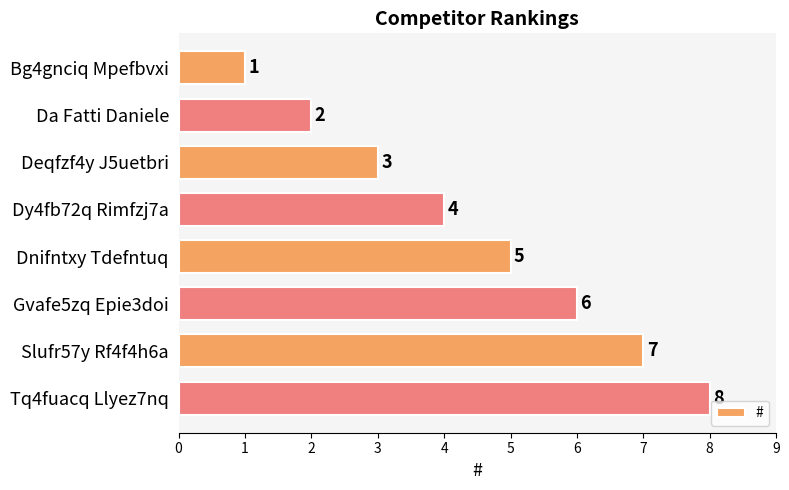

True or false: the data shows 4 at Tq4fuacq Llyez7nq.

False